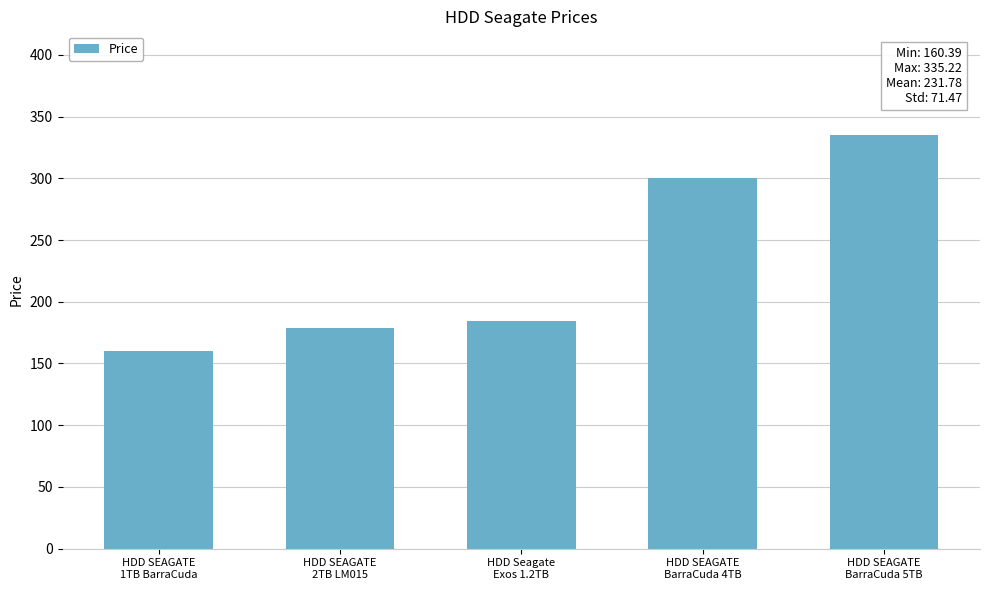

Between HDD SEAGATE
BarraCuda 4TB and HDD SEAGATE
2TB LM015, which is larger?

HDD SEAGATE
BarraCuda 4TB